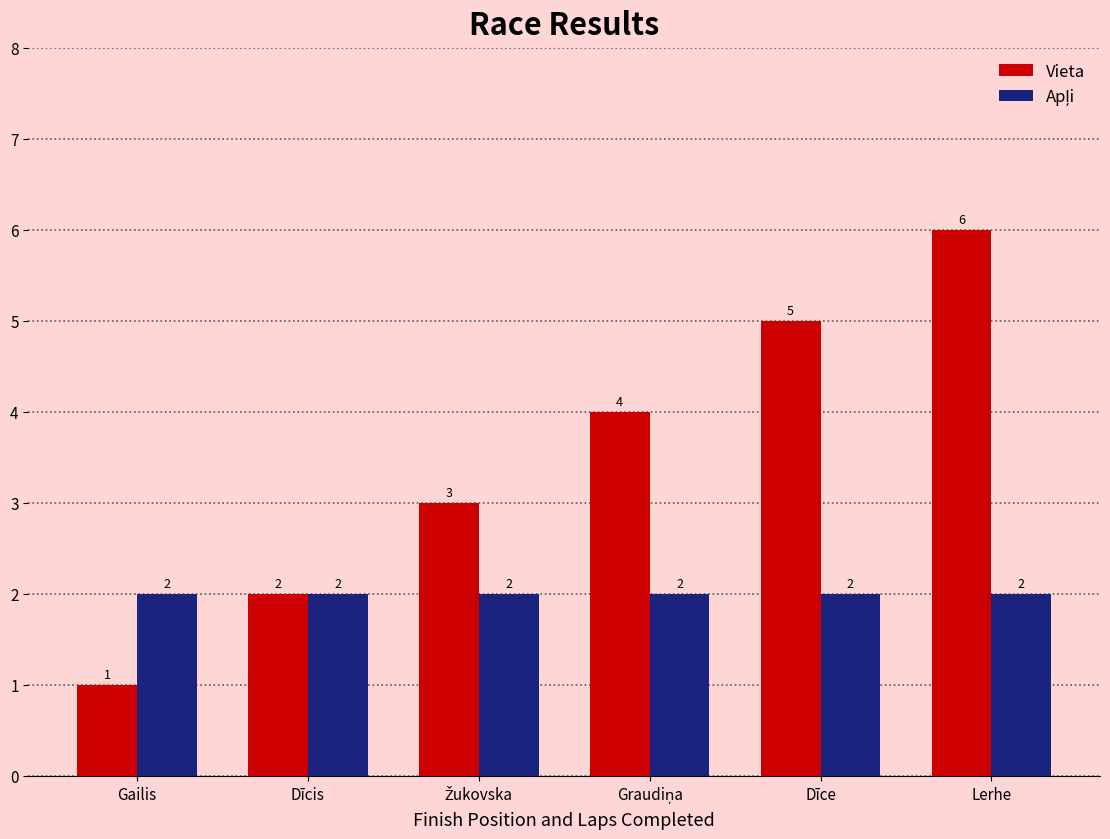

What is the difference between the maximum and minimum values in the Vieta series?

5